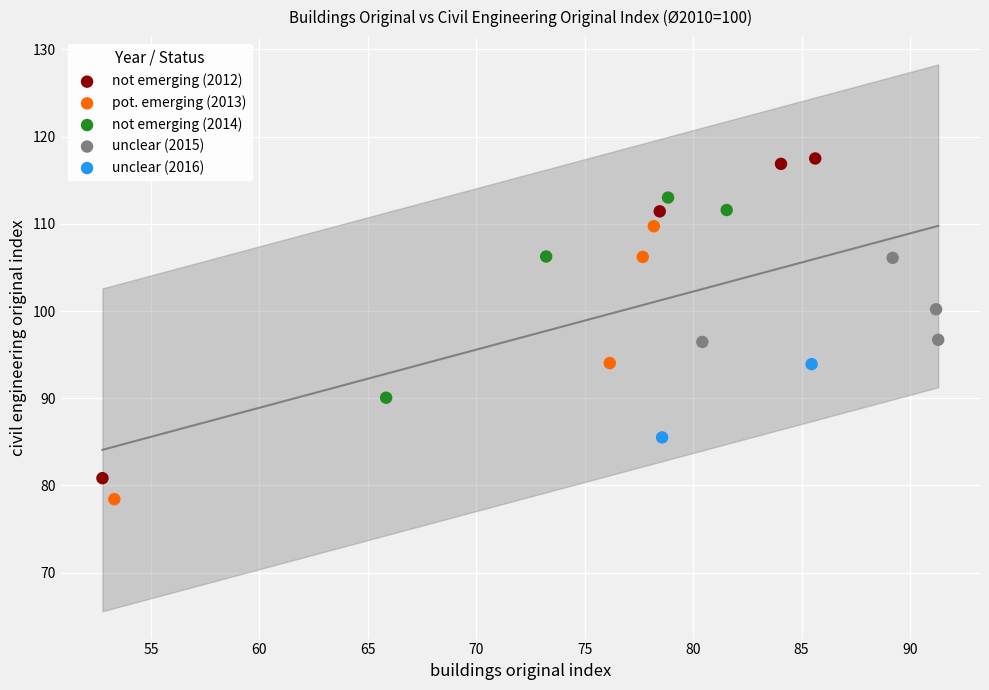

What are all the series names shown in the legend?

not emerging (2012), pot. emerging (2013), not emerging (2014), unclear (2015), unclear (2016)